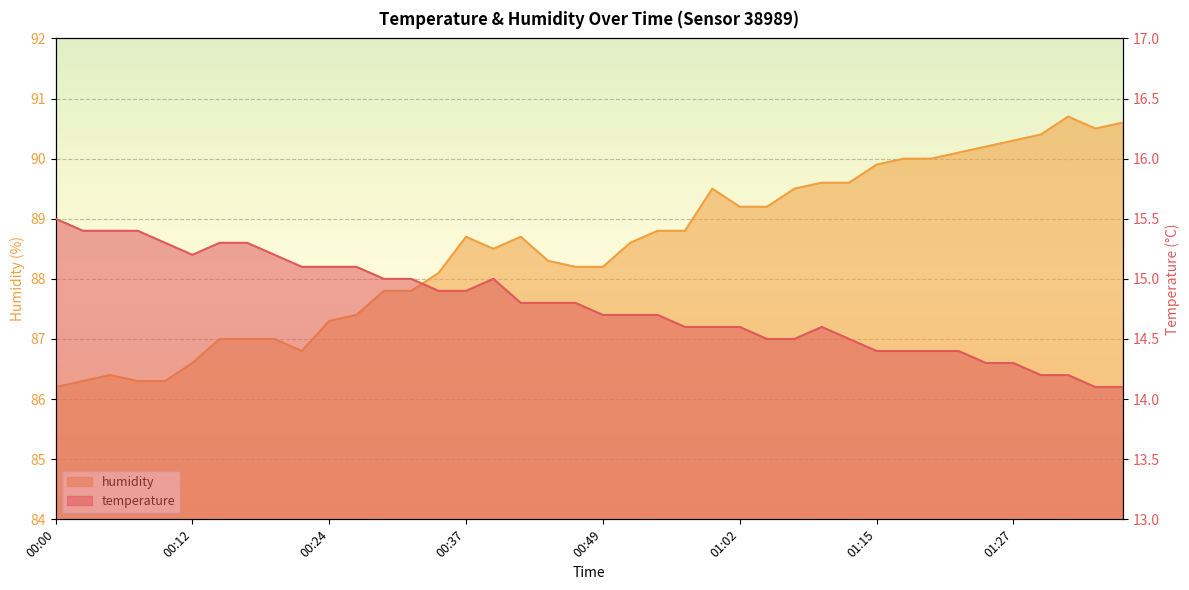

Reading right to left, list all the values displayed in this chart.

temperature: 14.1	14.1	14.2	14.2	14.3	14.3	14.4	14.4	14.4	14.4	14.5	14.6	14.5	14.5	14.6	14.6	14.6	14.7	14.7	14.7	14.8	14.8	14.8	15.0	14.9	14.9	15.0	15.0	15.1	15.1	15.1	15.2	15.3	15.3	15.2	15.3	15.4	15.4	15.4	15.5
humidity: 90.6	90.5	90.7	90.4	90.3	90.2	90.1	90.0	90.0	89.9	89.6	89.6	89.5	89.2	89.2	89.5	88.8	88.8	88.6	88.2	88.2	88.3	88.7	88.5	88.7	88.1	87.8	87.8	87.4	87.3	86.8	87.0	87.0	87.0	86.6	86.3	86.3	86.4	86.3	86.2